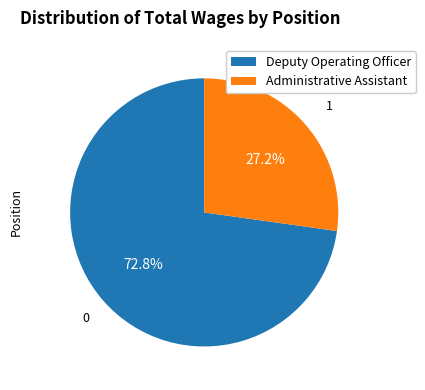

How much of the chart is everything except Deputy Operating Officer?

27.2%